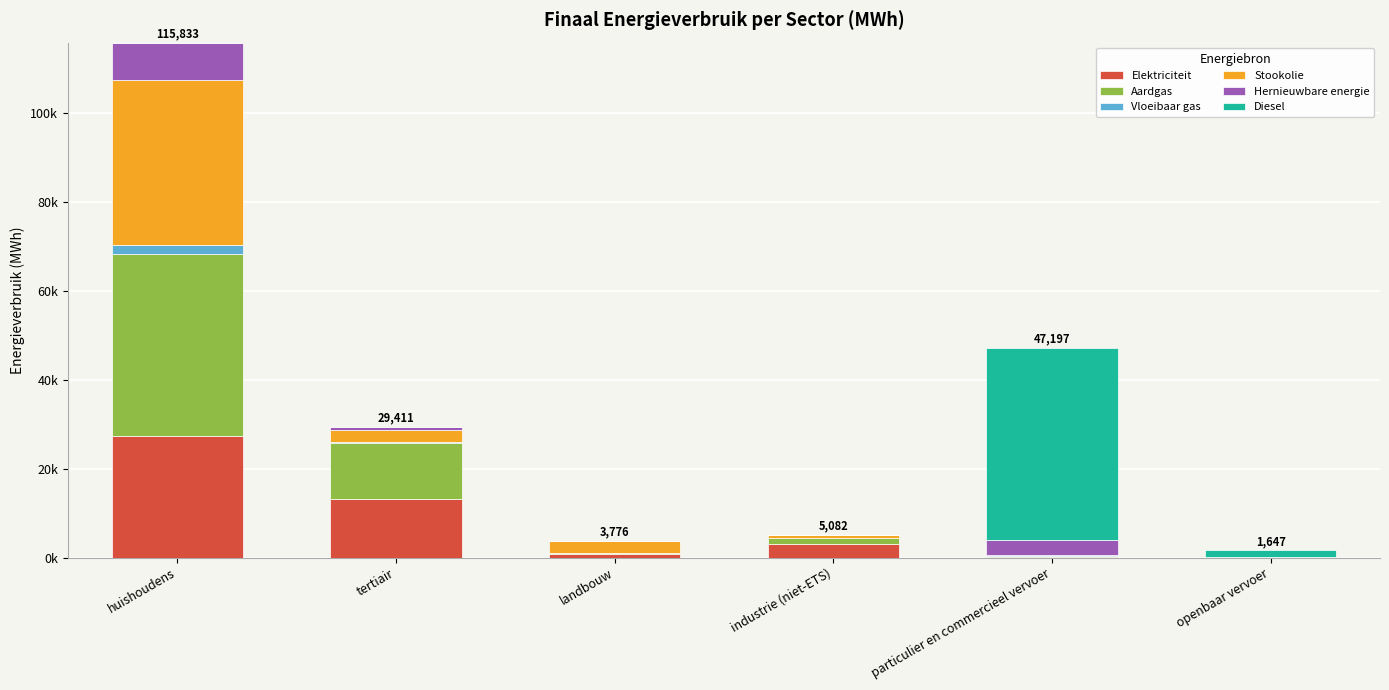

What are all the series names shown in the legend?

Elektriciteit, Aardgas, Vloeibaar gas, Stookolie, Hernieuwbare energie, Diesel